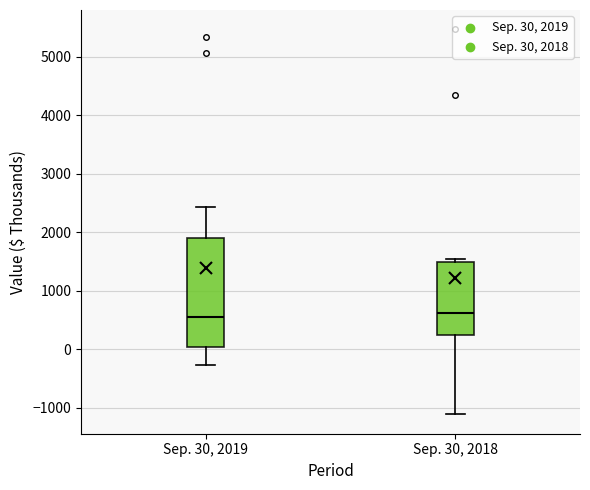

Reading left to right, transcribe this box plot: for each box, give where its median line is, the range the box spans, and where its two whiskers end, as read against the y-axis. The values are not printed on the chart, so give them approximately, as read against the axis.

Sep. 30, 2019: median 600, box 0 to 1900, whiskers -300 to 2400
Sep. 30, 2018: median 600, box 200 to 1500, whiskers -1100 to 1500 (just above the box's upper edge)